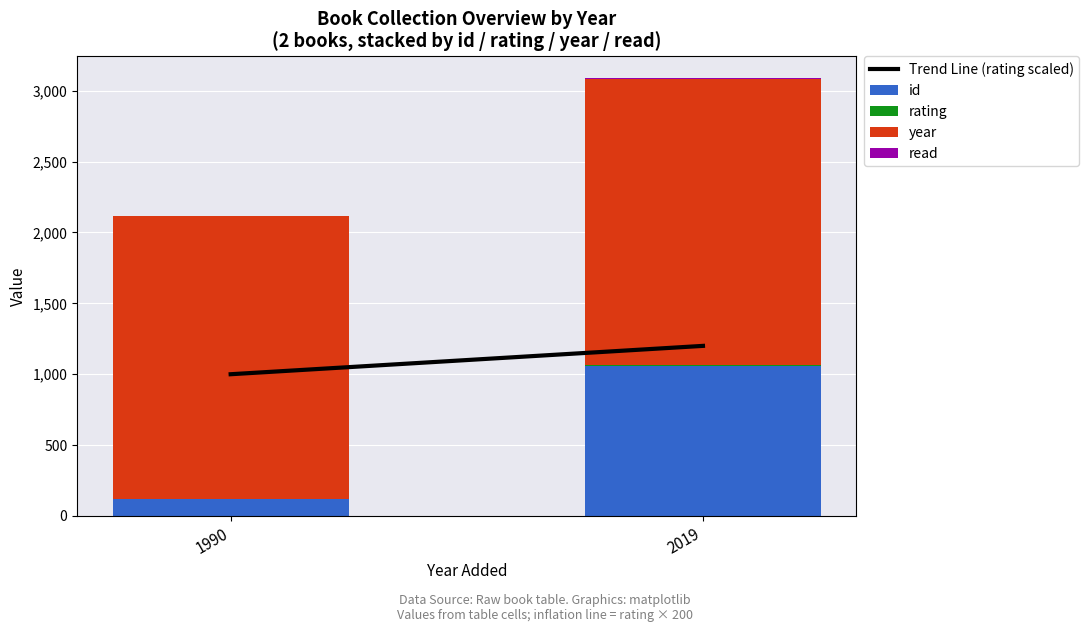

At which label is id closest to 589?

1990